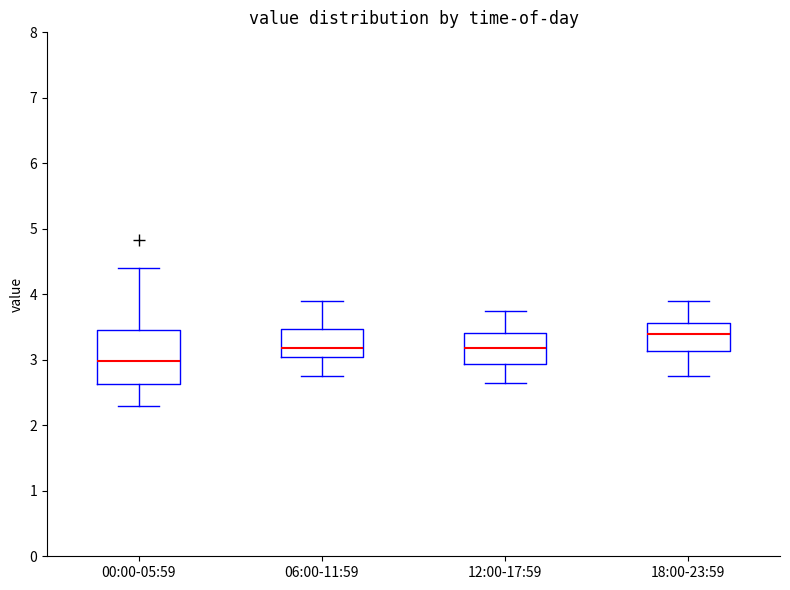

Where does the lower whisker of the box for 18:00-23:59 end on the y-axis? The values are not printed on the chart, so give them approximately, as read against the axis.

2.8